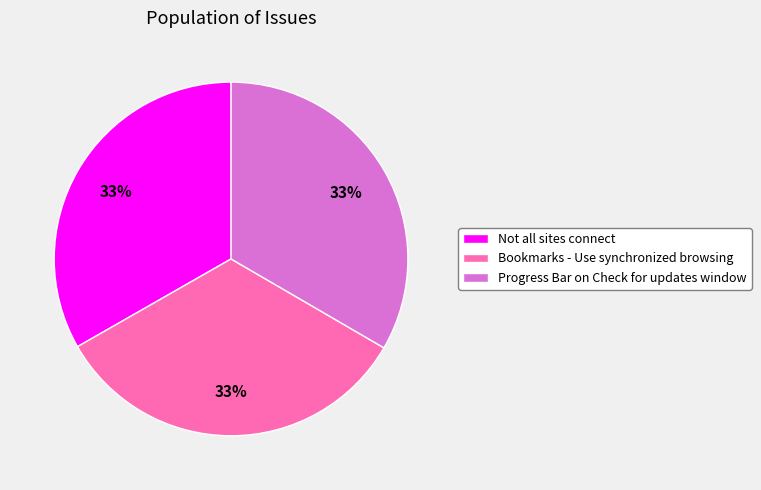

Count the number of slices in the pie.

3